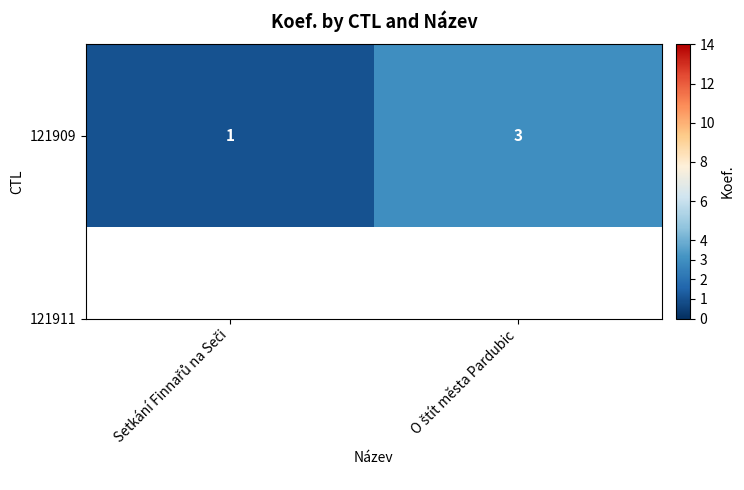

List the labels in order of value, smallest first.

Setkání Finnařů na Seči, O štít města Pardubic